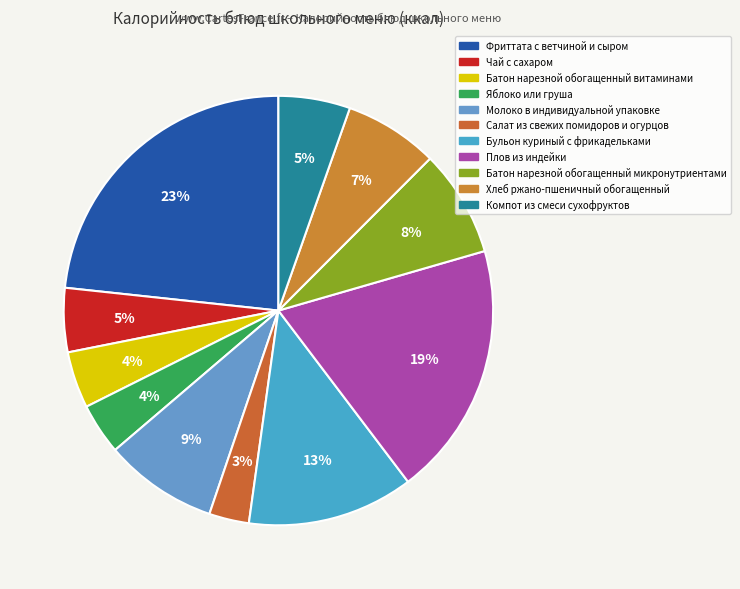

Count the number of slices in the pie.

11